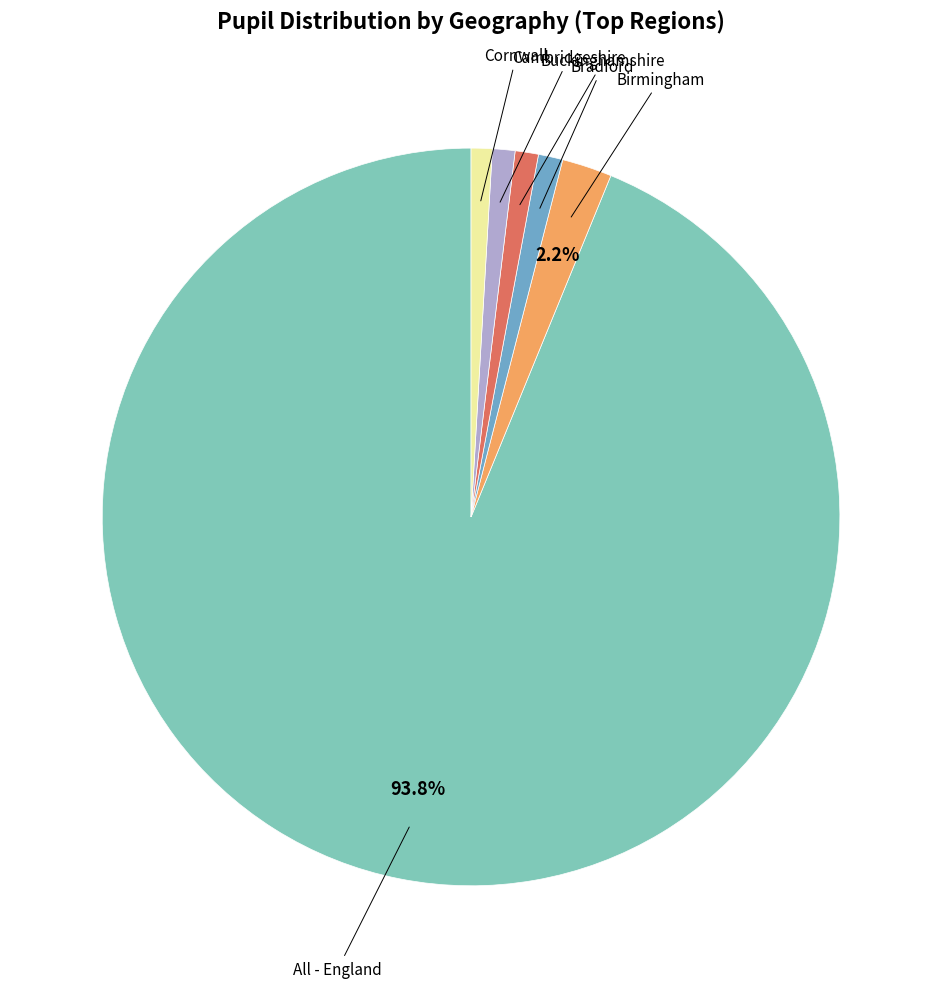

To the nearest percent, what is the difference between the largest and smallest slice percentages?

93%